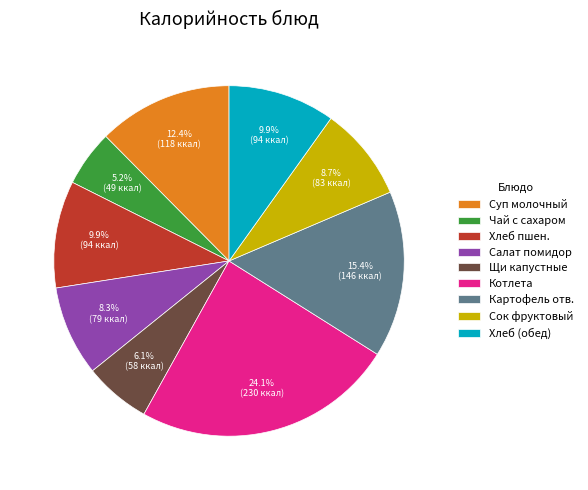

Which category has the biggest portion of the pie?

Котлета